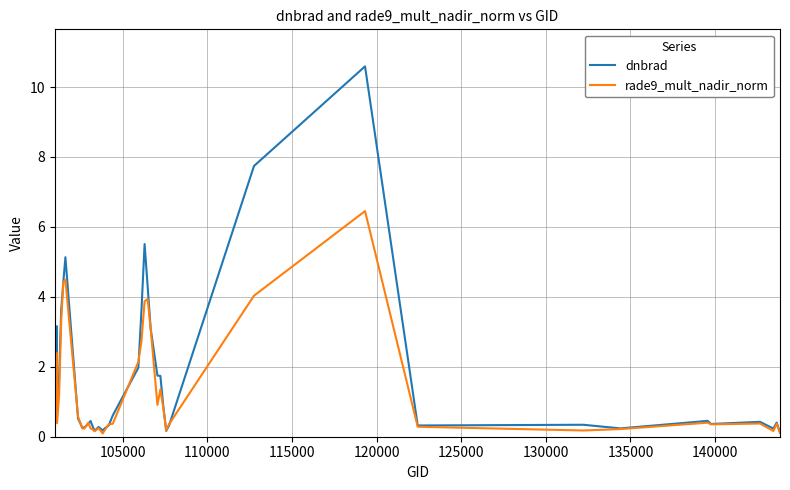

How many lines are shown in the chart?

2